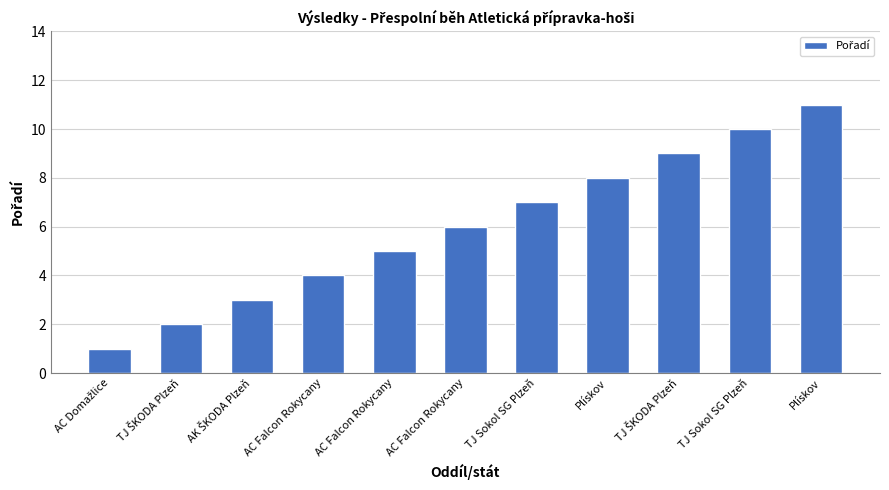

List the labels in order of value, smallest first.

AC Domažlice, TJ ŠKODA Plzeň, AK ŠKODA Plzeň, AC Falcon Rokycany, AC Falcon Rokycany, AC Falcon Rokycany, TJ Sokol SG Plzeň, Plískov, TJ ŠKODA Plzeň, TJ Sokol SG Plzeň, Plískov